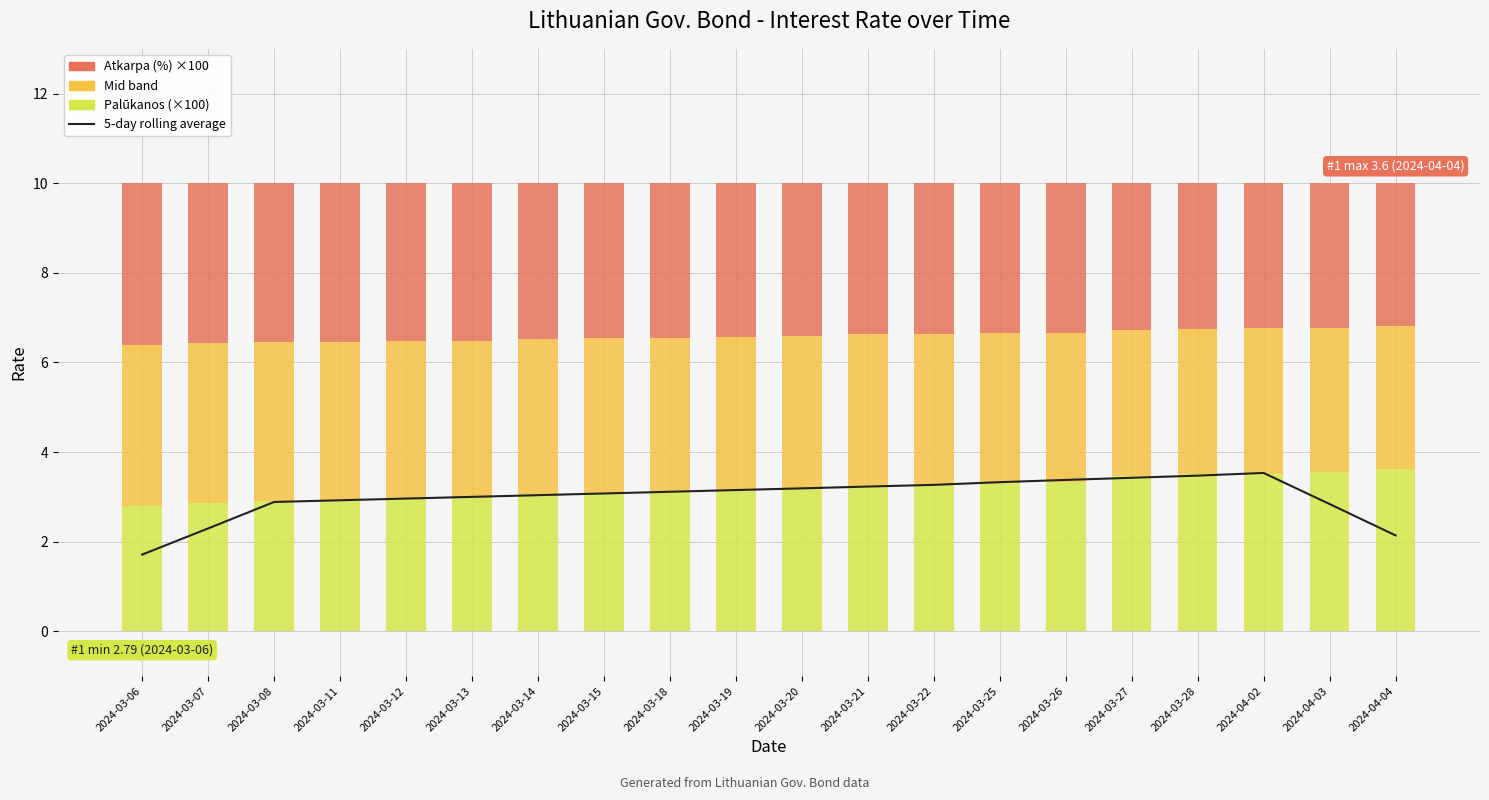

What is the value of the Atkarpa (%) ×100 bar at the 13th from the left?

3.4